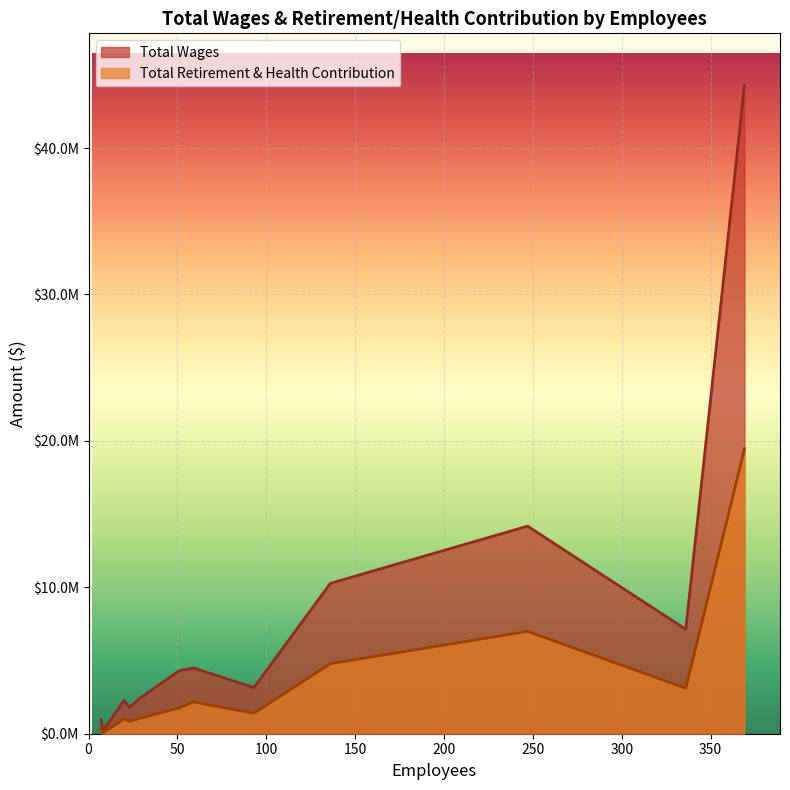

What is the difference between the maximum and minimum values in the Total Wages series?

44107720